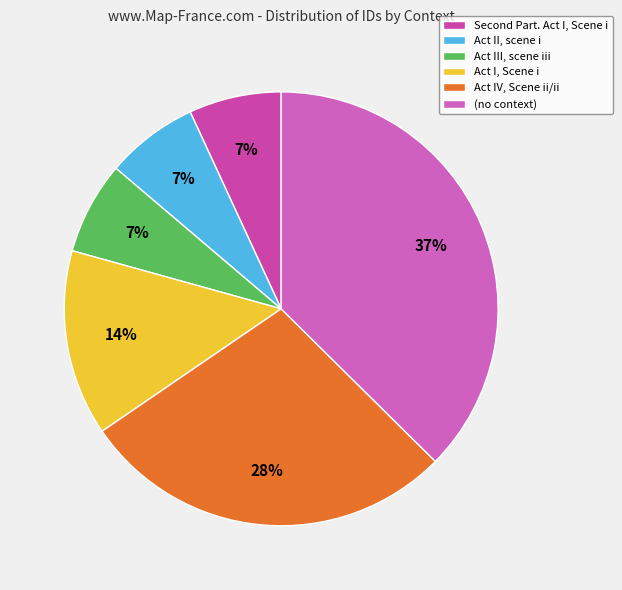

Count the number of slices in the pie.

6